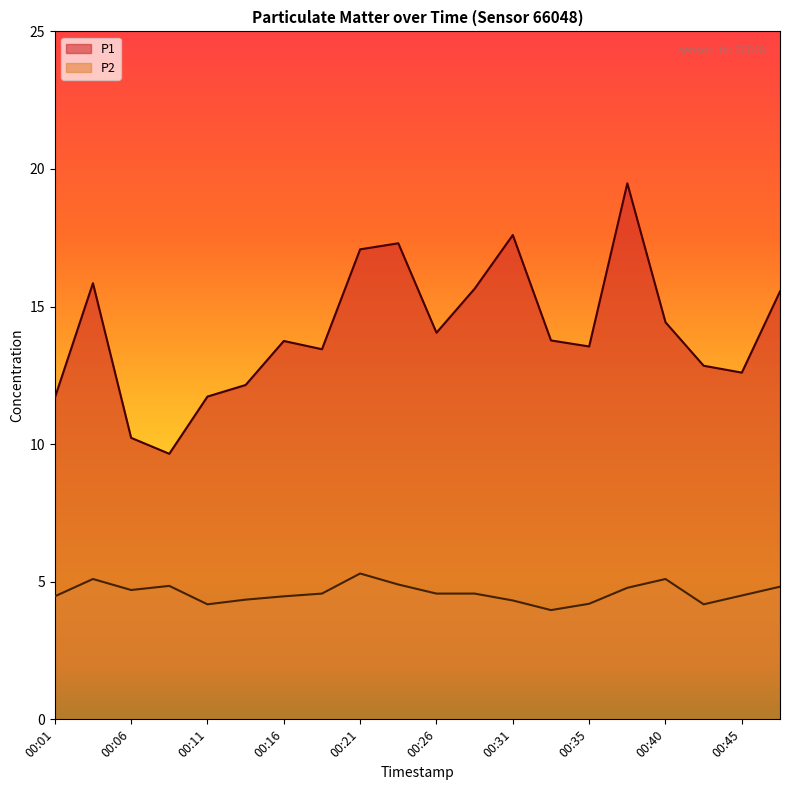

What is the smallest value displayed?

4.0